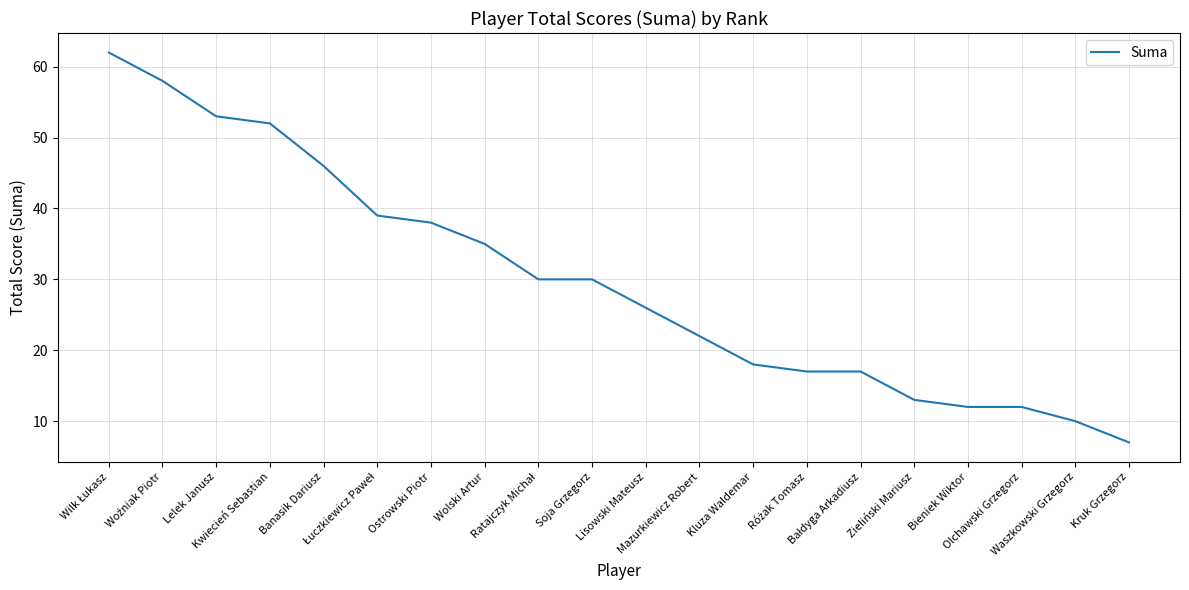

What is the sum of all values?

597